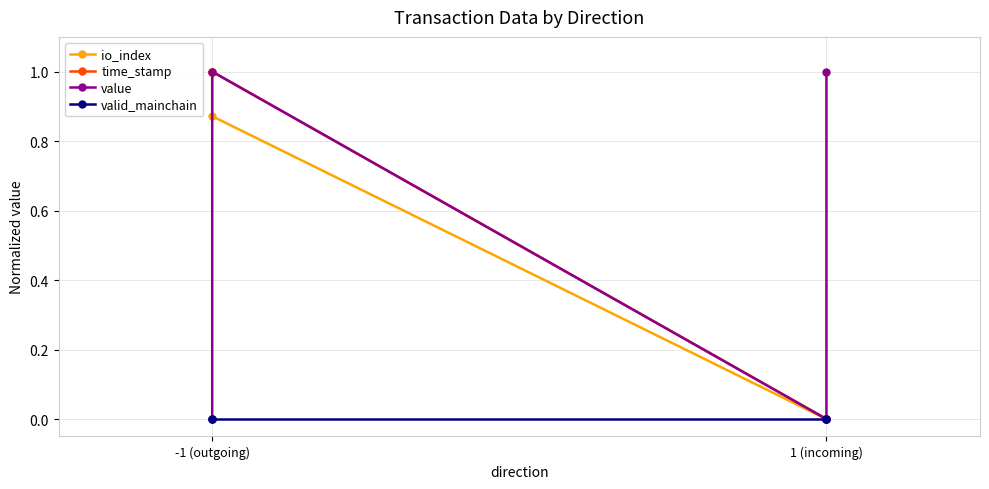

How many values in the time_stamp series are below 1?

2